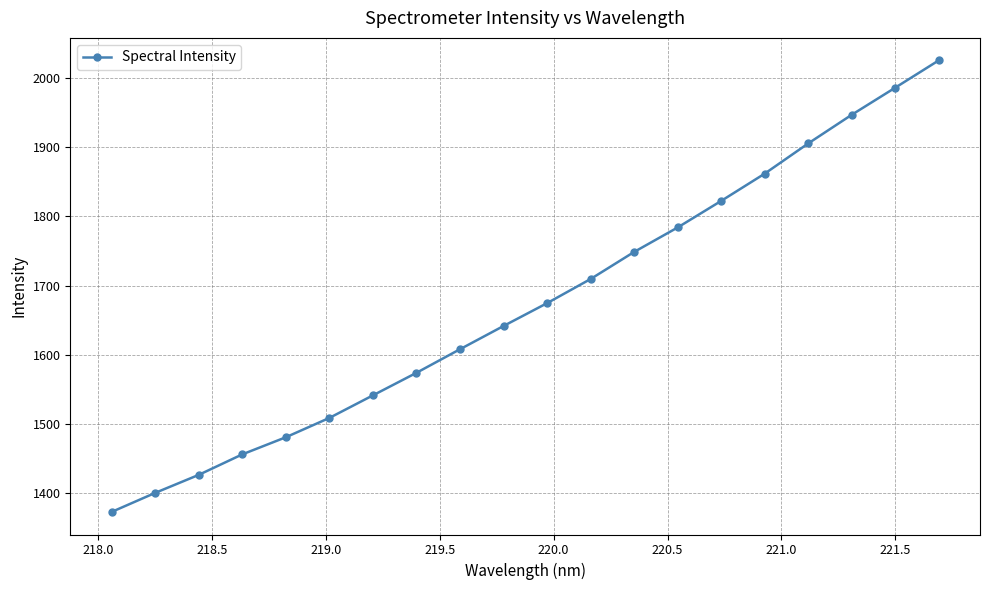

What is the smallest value displayed?

1372.7